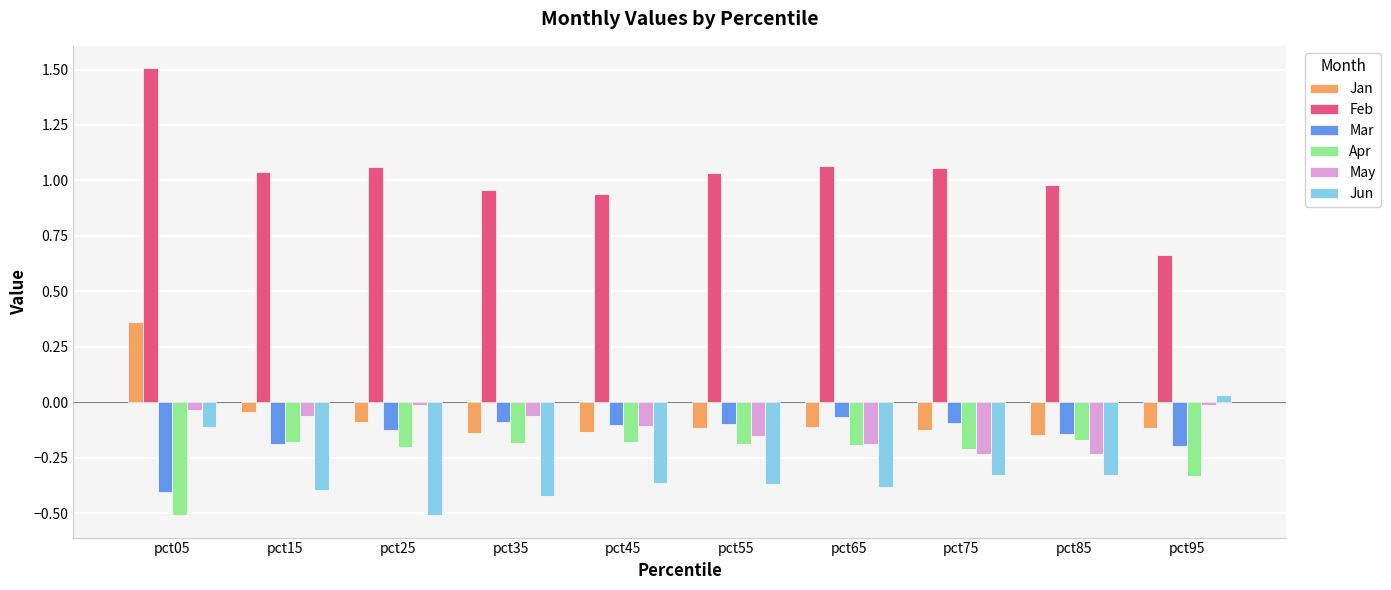

At which category is the sum across all series the highest?

pct05